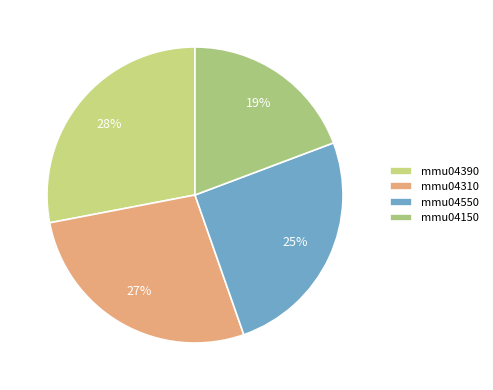

Rank the categories by value from highest to lowest.

mmu04390, mmu04310, mmu04550, mmu04150